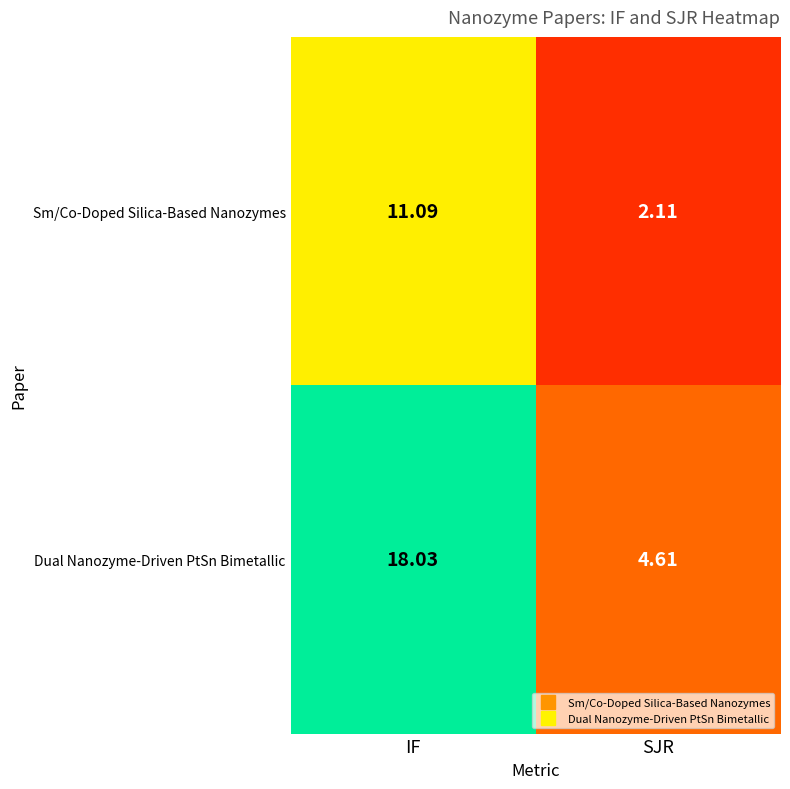

How many data points in Sm/Co-Doped Silica-Based Nanozymes are above 11?

1